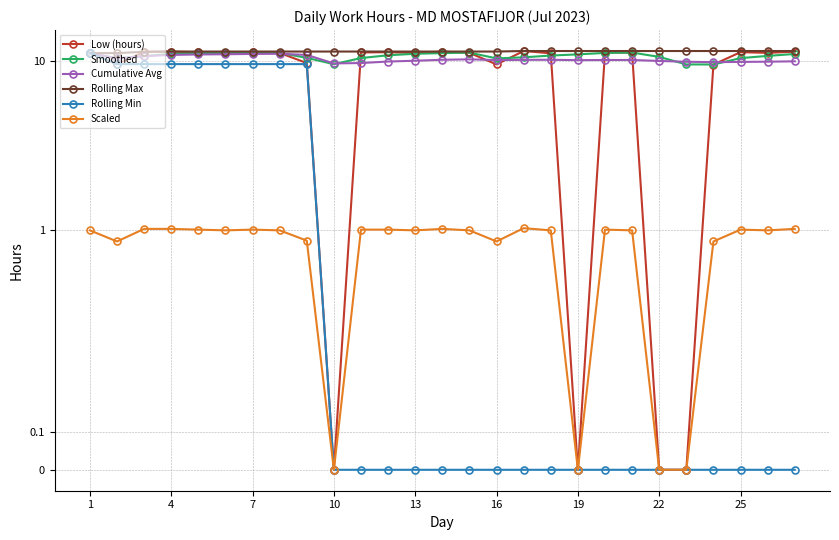

In Cumulative Avg, how many points are higher than both neighbors (excluding endpoints)?

3